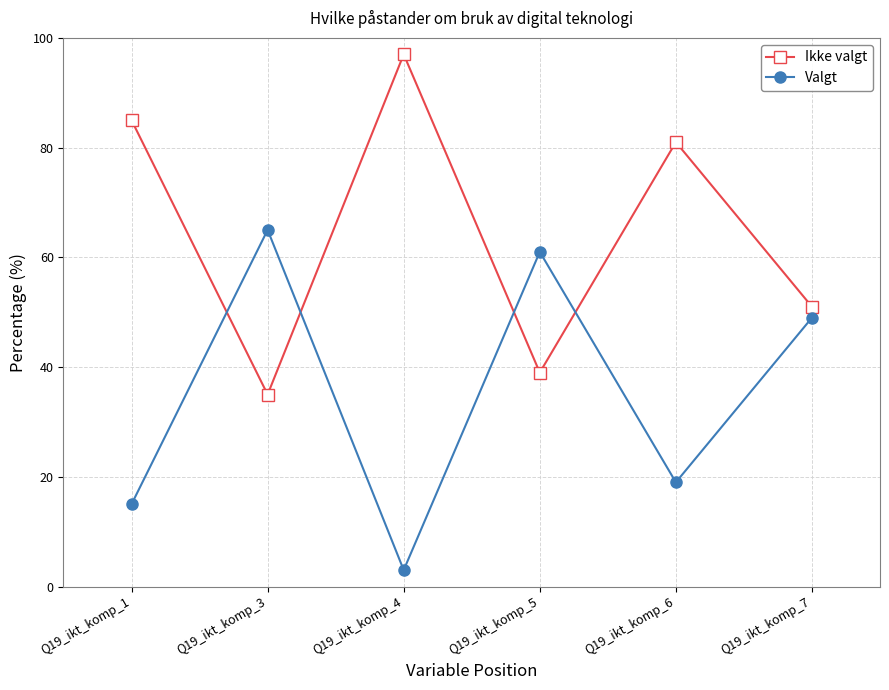

How many lines are shown in the chart?

2